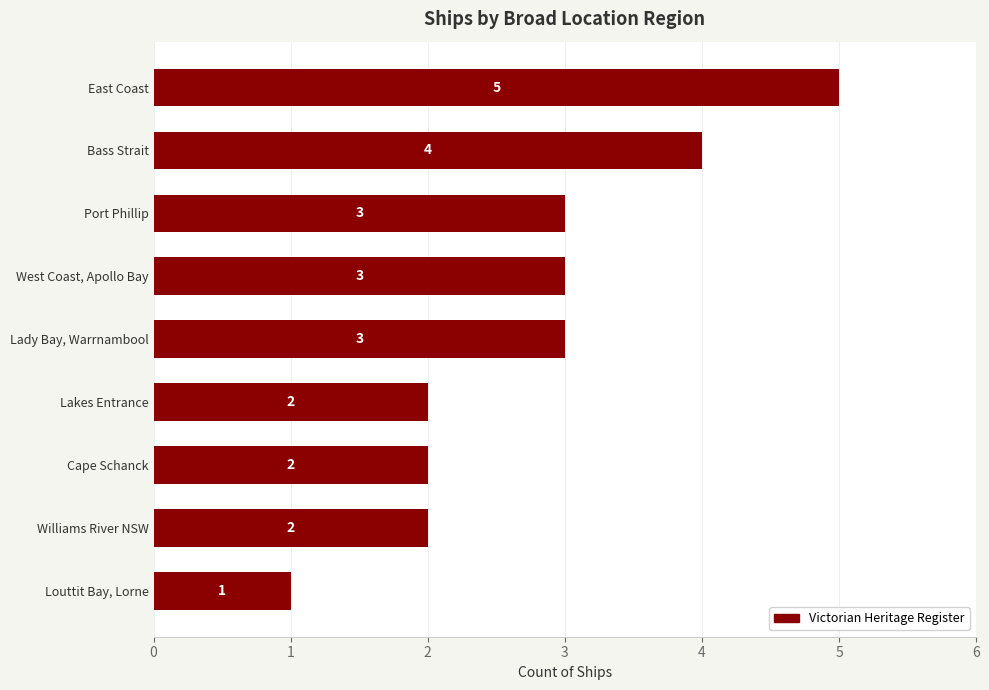

How many values are below 3?

4